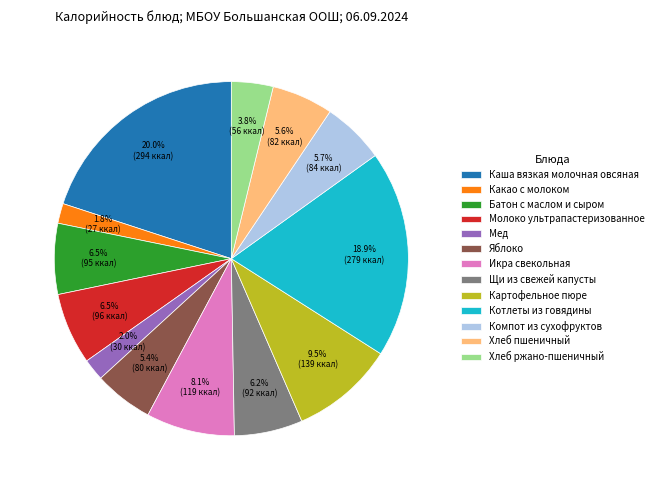

To the nearest percent, what percentage of the pie is Икра свекольная?

8%